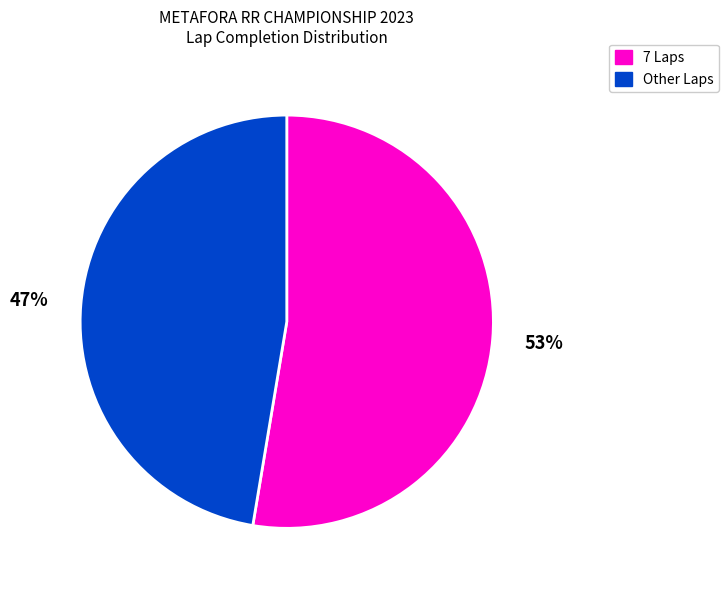

To the nearest percent, what is the average slice percentage?

50%